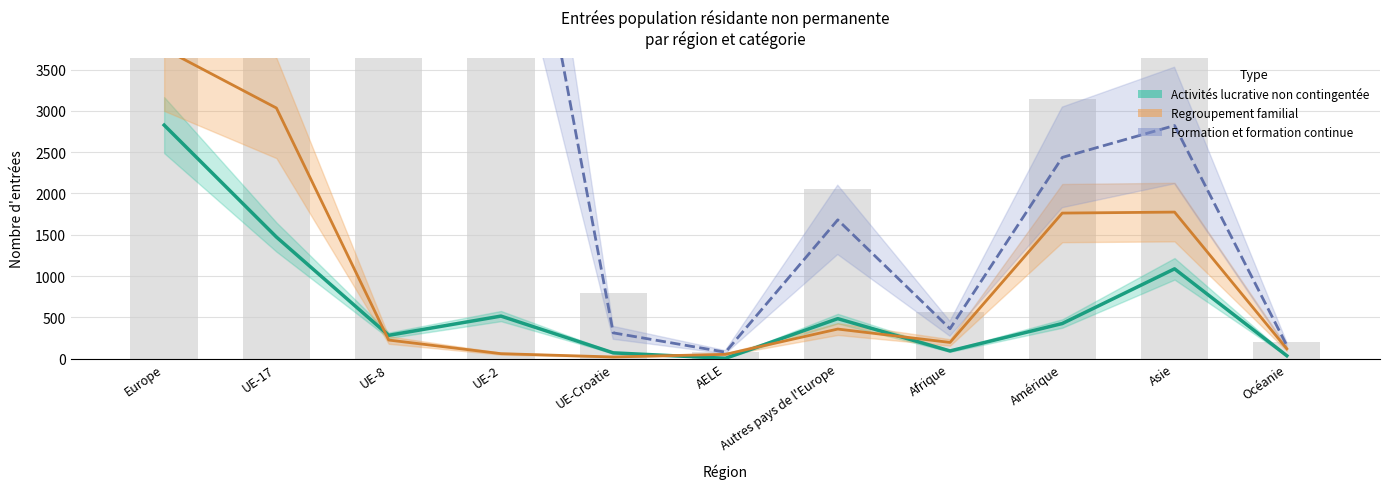

What is the label of the 10th bar from the right?

UE-17